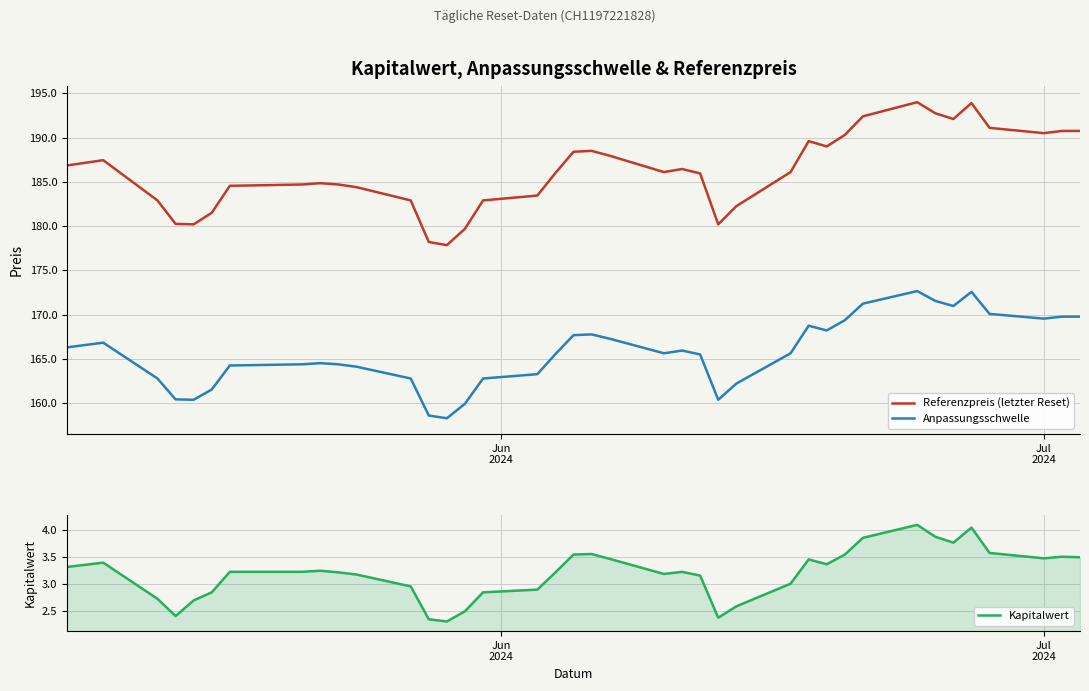

Reading right to left, extract all data points from this chart.

Referenzpreis (letzter Reset): 190.8	190.8	190.5	191.1	193.9	192.1	192.8	194.0	192.4	190.3	189.0	189.6	186.1	182.2	180.2	185.9	186.4	186.1	187.9	188.5	188.4	186.0	183.4	182.9	179.7	177.8	178.2	182.9	184.4	184.7	184.8	184.7	184.6	181.5	180.2	180.2	182.9	187.4	186.8
Anpassungsschwelle: 169.8	169.8	169.5	170.1	172.6	171.0	171.5	172.7	171.2	169.4	168.2	168.7	165.6	162.2	160.4	165.5	165.9	165.6	167.3	167.8	167.7	165.5	163.3	162.8	159.9	158.3	158.6	162.8	164.1	164.4	164.5	164.4	164.2	161.5	160.4	160.4	162.8	166.8	166.3
Kapitalwert: 3.5	3.5	3.5	3.6	4.0	3.8	3.9	4.1	3.9	3.5	3.4	3.5	3.0	2.6	2.4	3.1	3.2	3.2	3.5	3.5	3.5	3.2	2.9	2.8	2.5	2.3	2.3	3.0	3.2	3.2	3.2	3.2	3.2	2.8	2.7	2.4	2.7	3.4	3.3